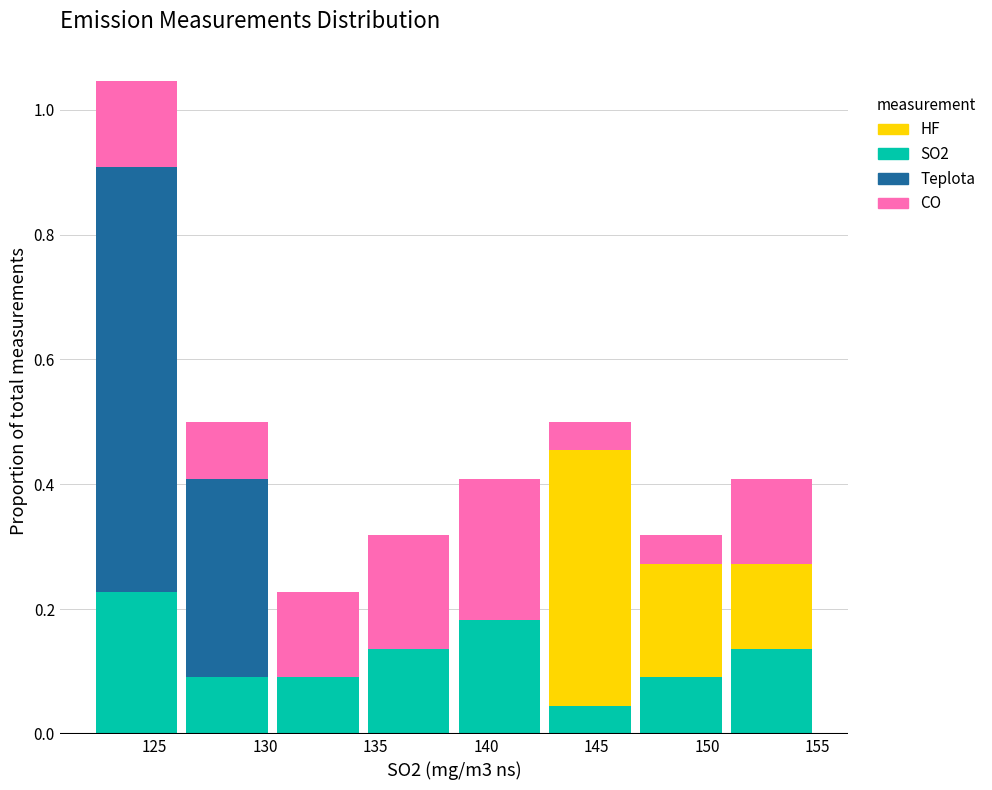

What is the total height of the stacked bar covering 138.5 to 142.5 on the x-axis? Neither the bar edges nor the heights are printed on the chart, so give them approximately, as read against the axes.

0.40